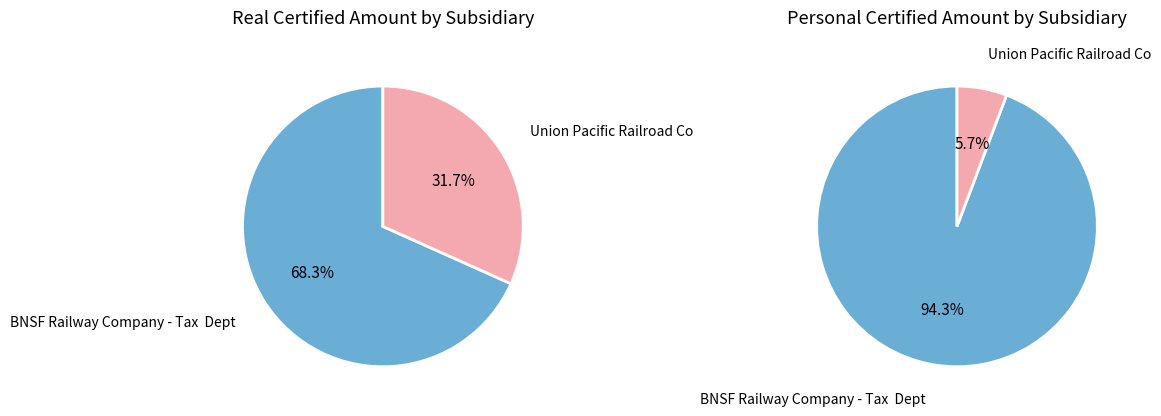

To the nearest percent, what is the combined percentage of BNSF Railway Company - Tax  Dept and Union Pacific Railroad Co?

100%